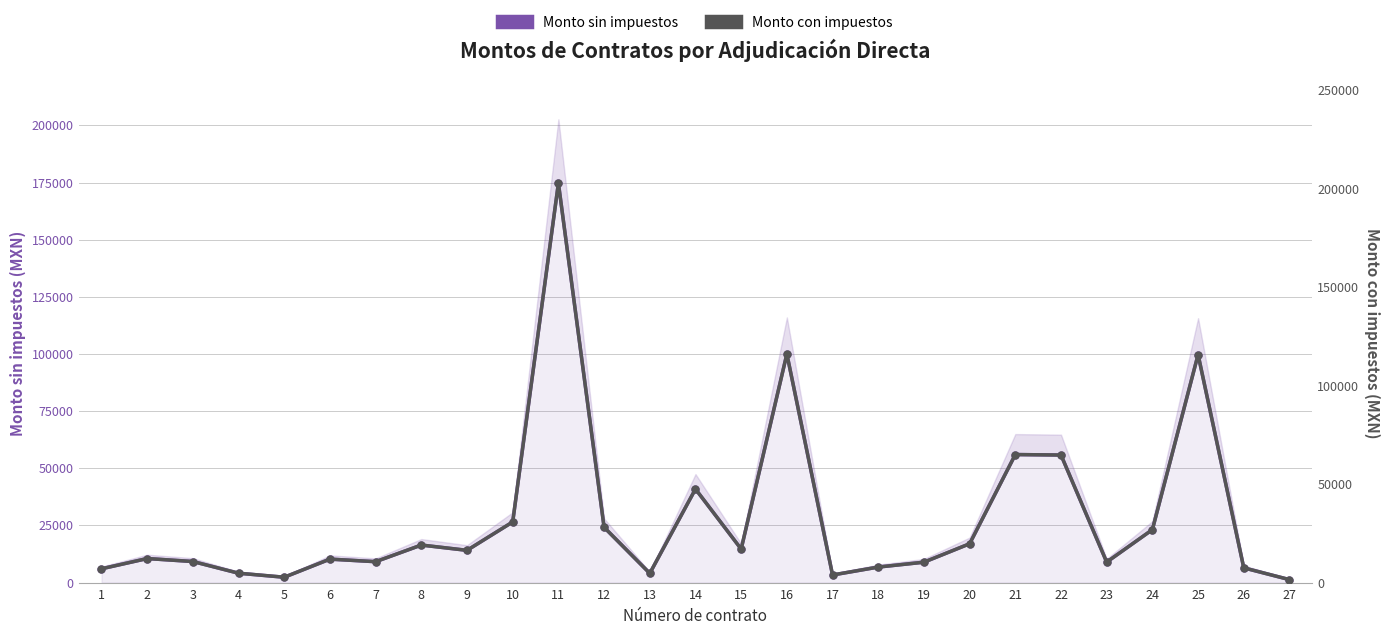

What is the difference between the maximum and second lowest values in the Monto sin impuestos series?

172425.7